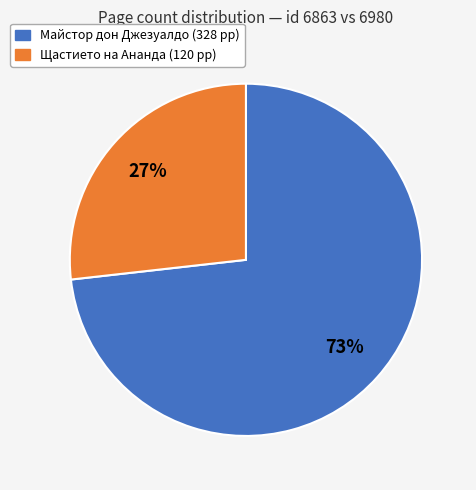

Is there a majority slice in this chart?

Yes